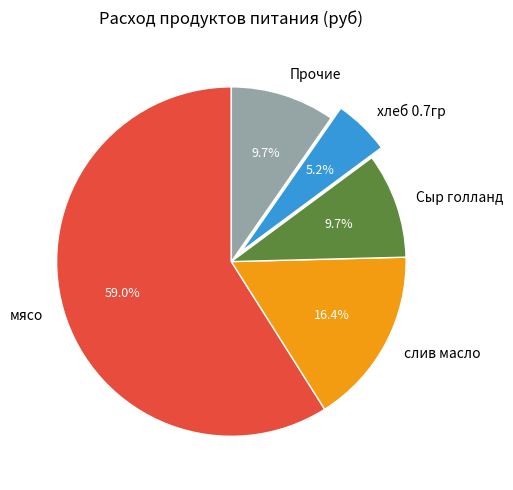

How many slices are in this pie chart?

5